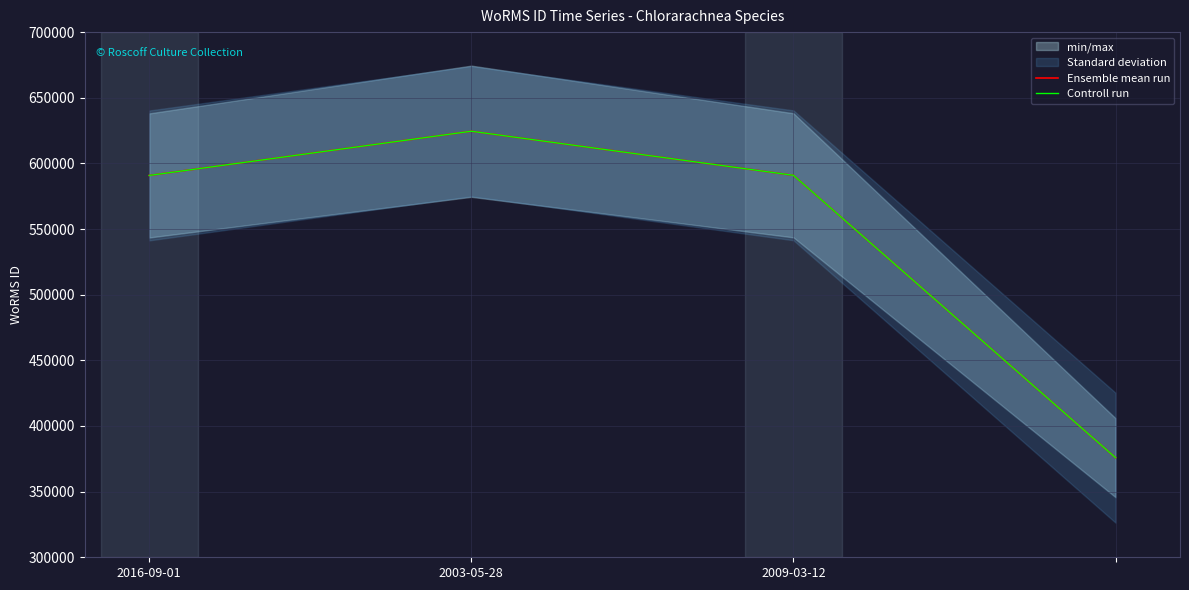

At which category does the chart reach its minimum across all series?

3